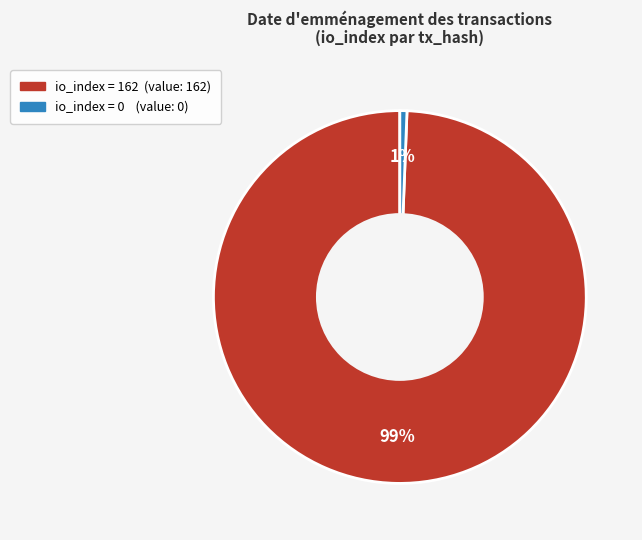

Is there any slice that represents more than half of the pie?

Yes